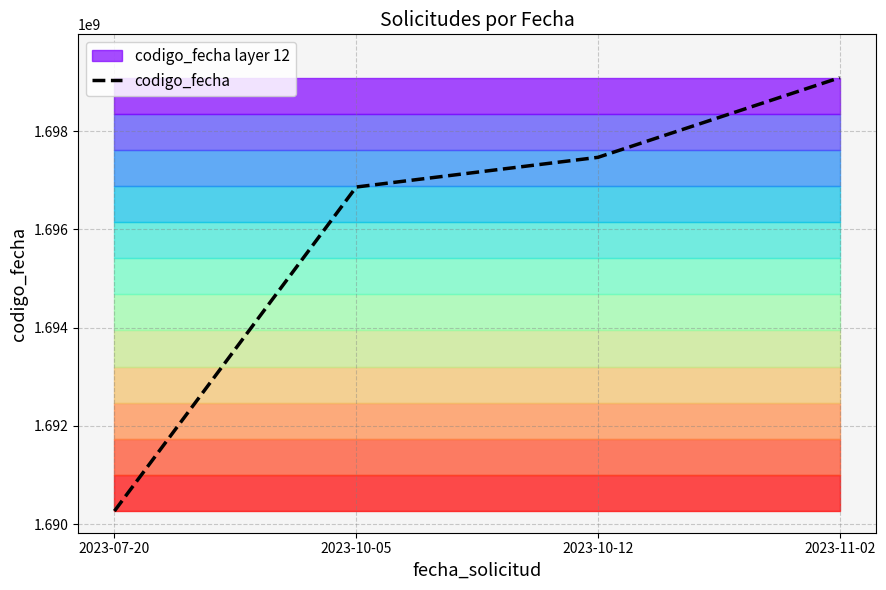

Reading right to left, transcribe all the data shown in this chart.

1699090308	1697468727	1696864379	1690268334